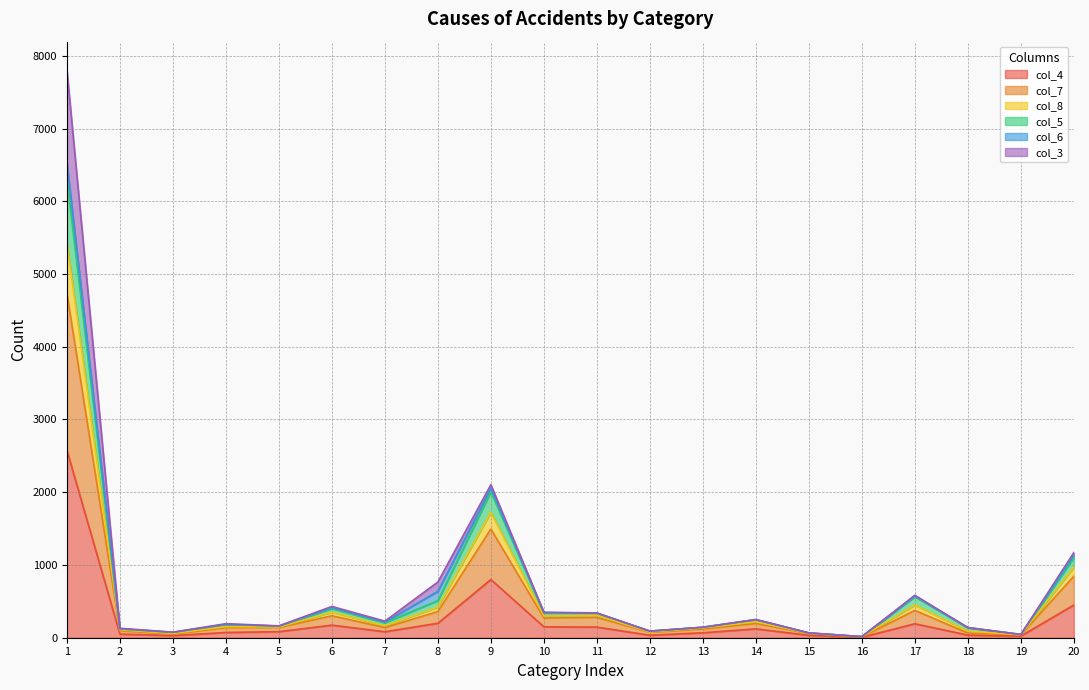

List the labels in order of col_5 value, smallest first.

16, 19, 15, 3, 12, 2, 18, 13, 5, 4, 7, 14, 11, 10, 6, 17, 8, 20, 9, 1